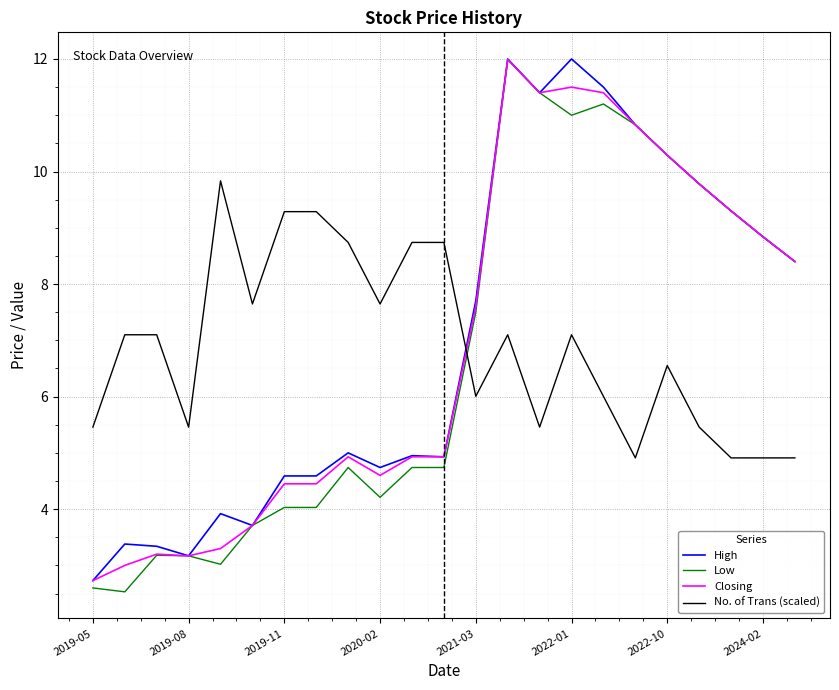

What is the highest value of the High series?

12.0